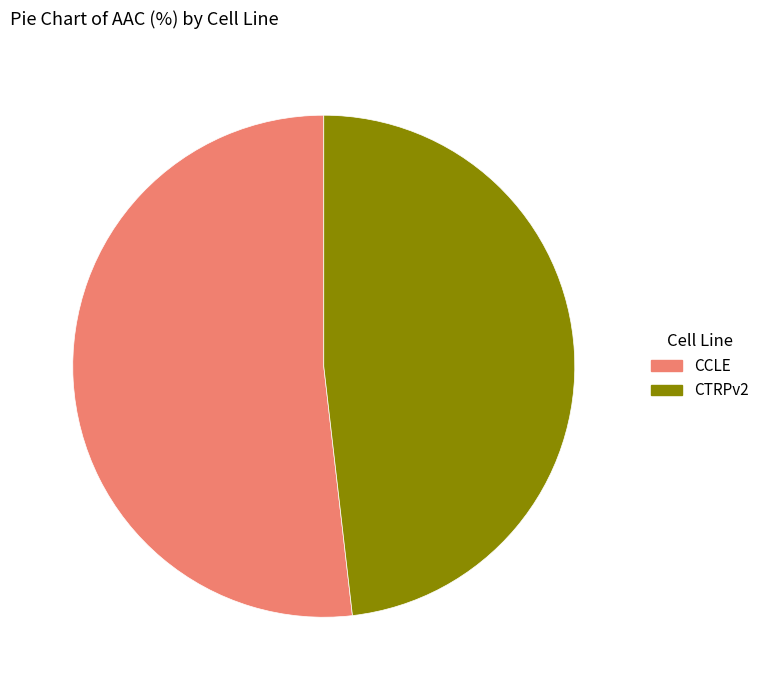

Which category has the biggest portion of the pie?

CCLE